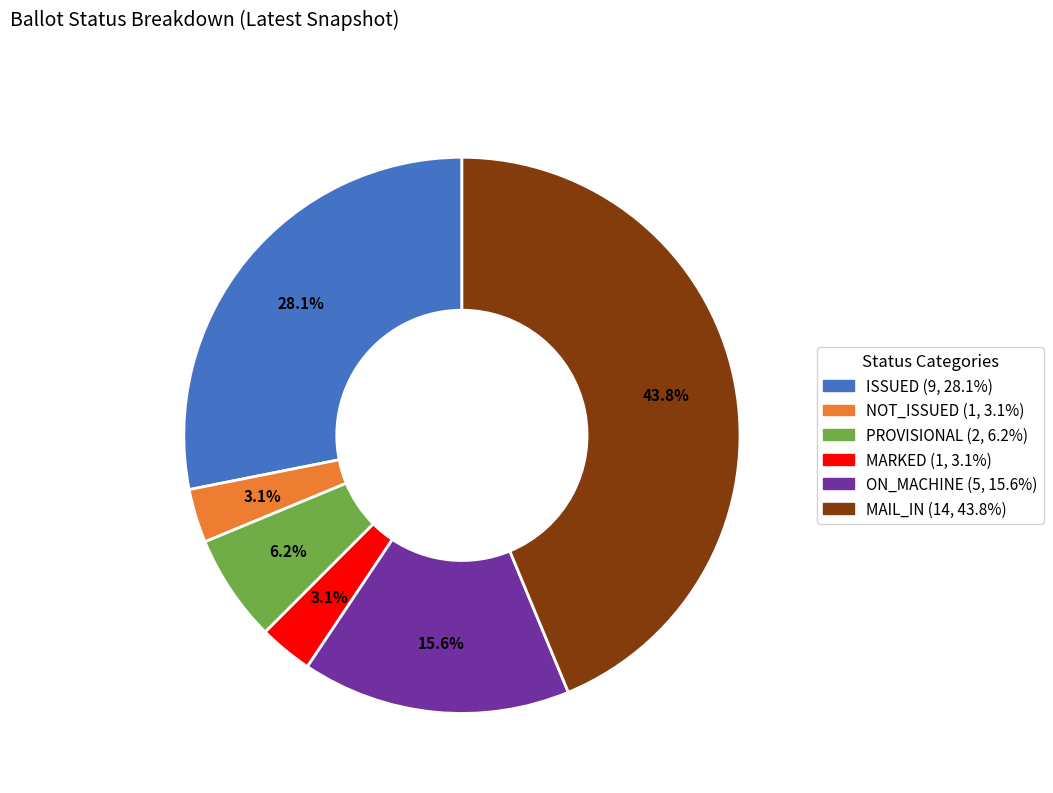

Do NOT_ISSUED and MARKED together represent more than half of the pie?

No